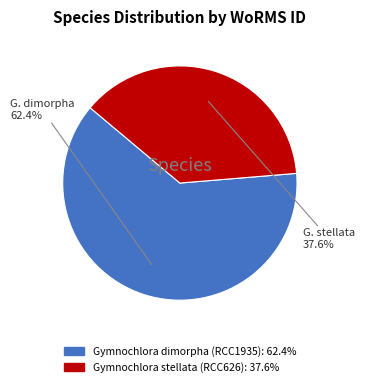

Combined, do Gymnochlora stellata (RCC626) and Gymnochlora dimorpha (RCC1935) account for over 50%?

Yes